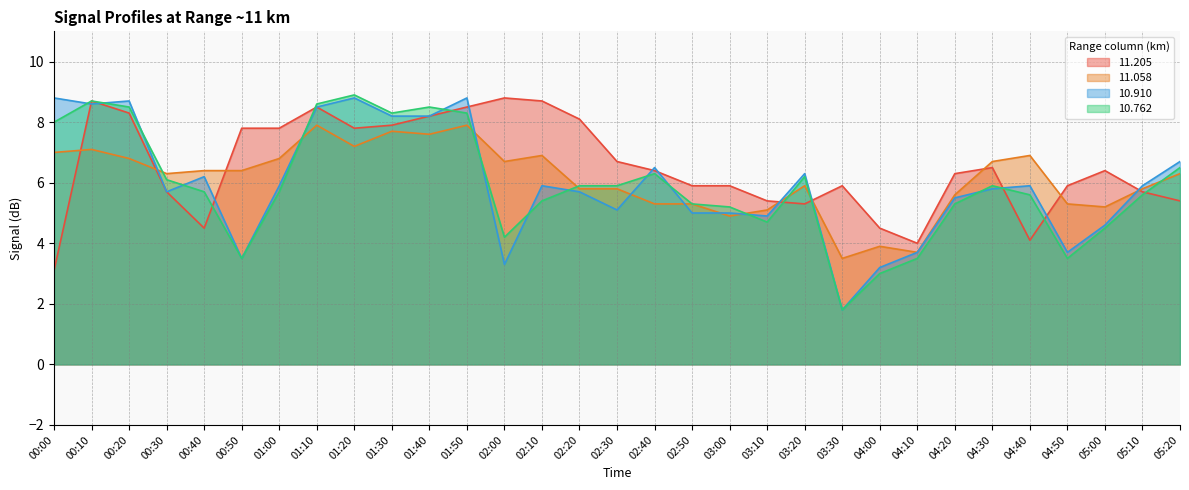

What is the total value across all series at 03:20?

23.7